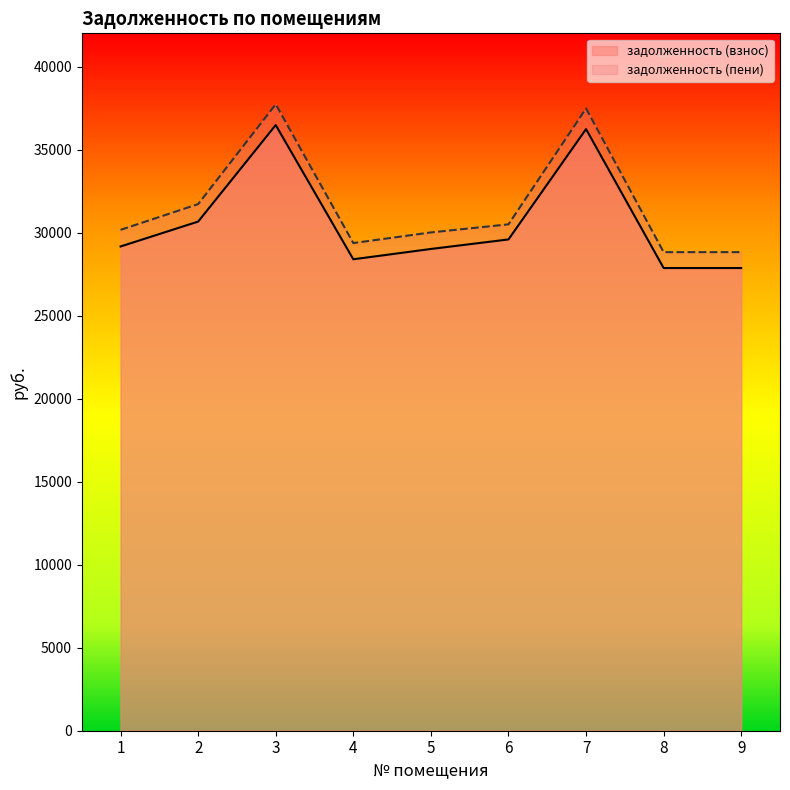

Does the chart display data point markers on the line(s)?

No